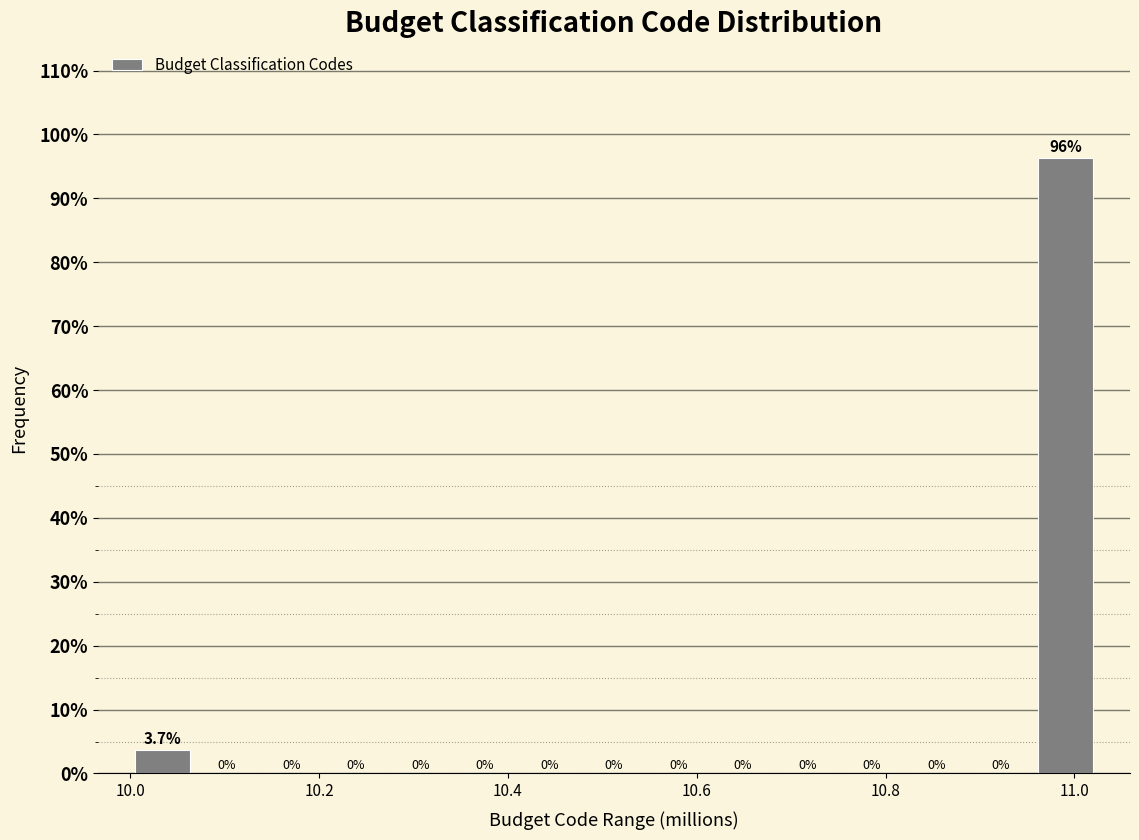

Around what value on the x-axis is the tallest bar? Give the approximate position of its centre, as read against the axis.

11.00